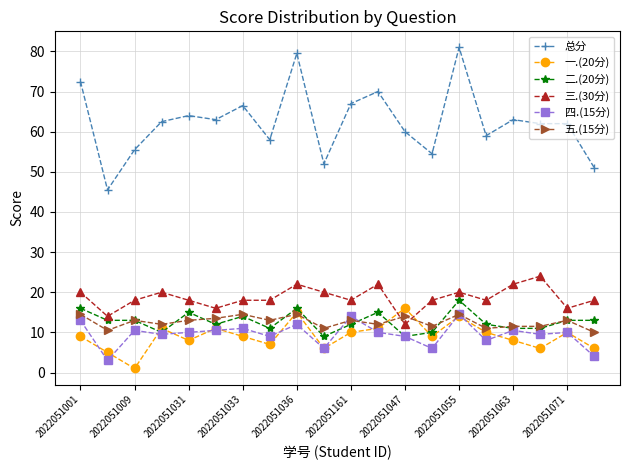

Which series has the largest total across all categories?

总分